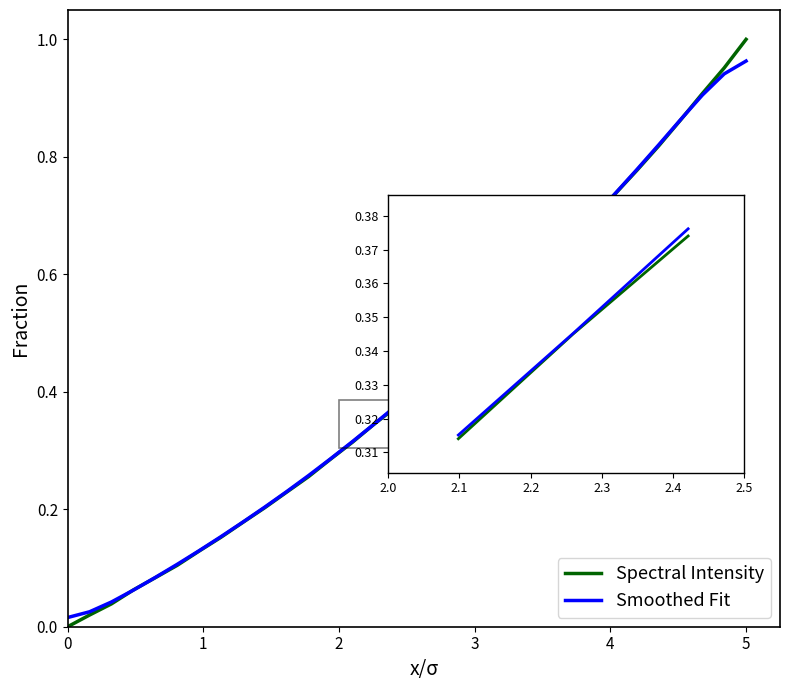

Which series has the largest range (max minus min)?

Spectral Intensity